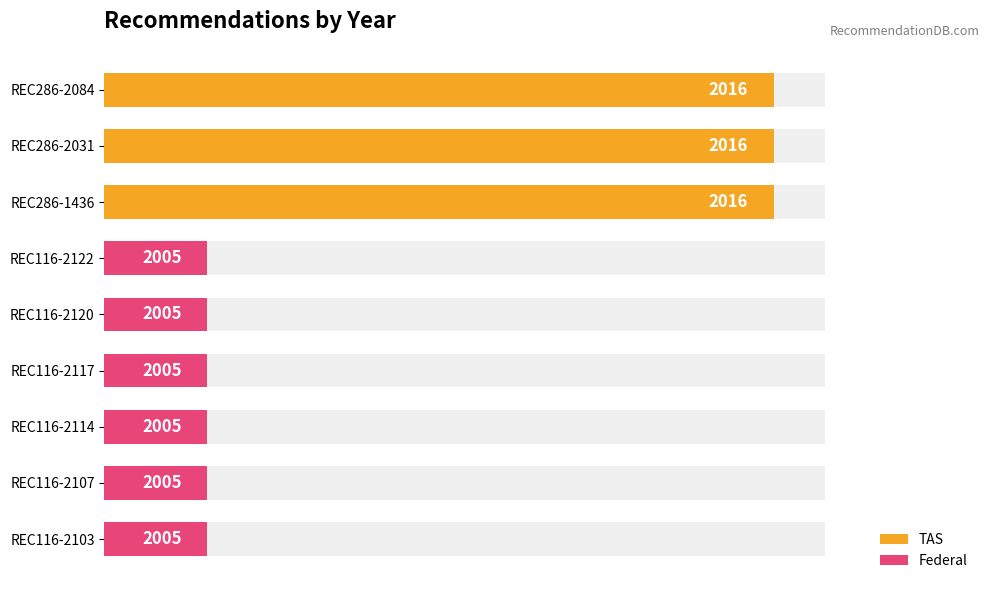

Between REC286-1436 and REC116-2117, which series saw the biggest shift?

TAS